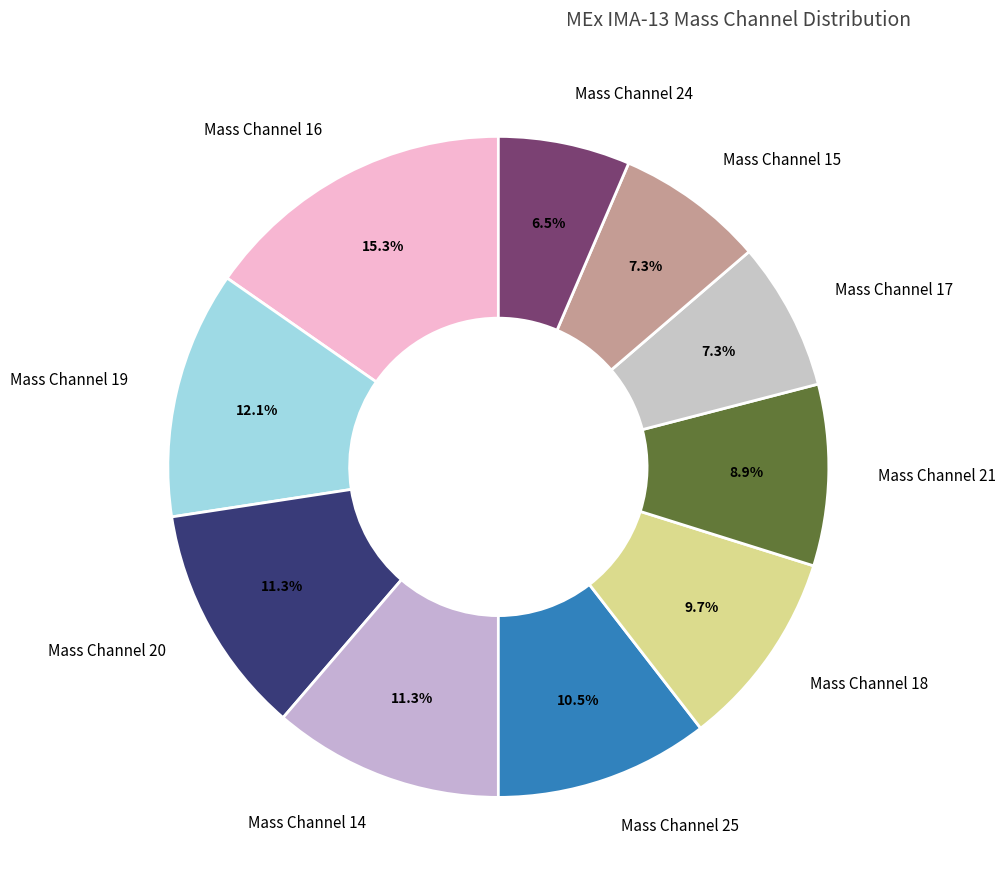

The Mass Channel 16 slice represents 1% of the pie. True or false?

False